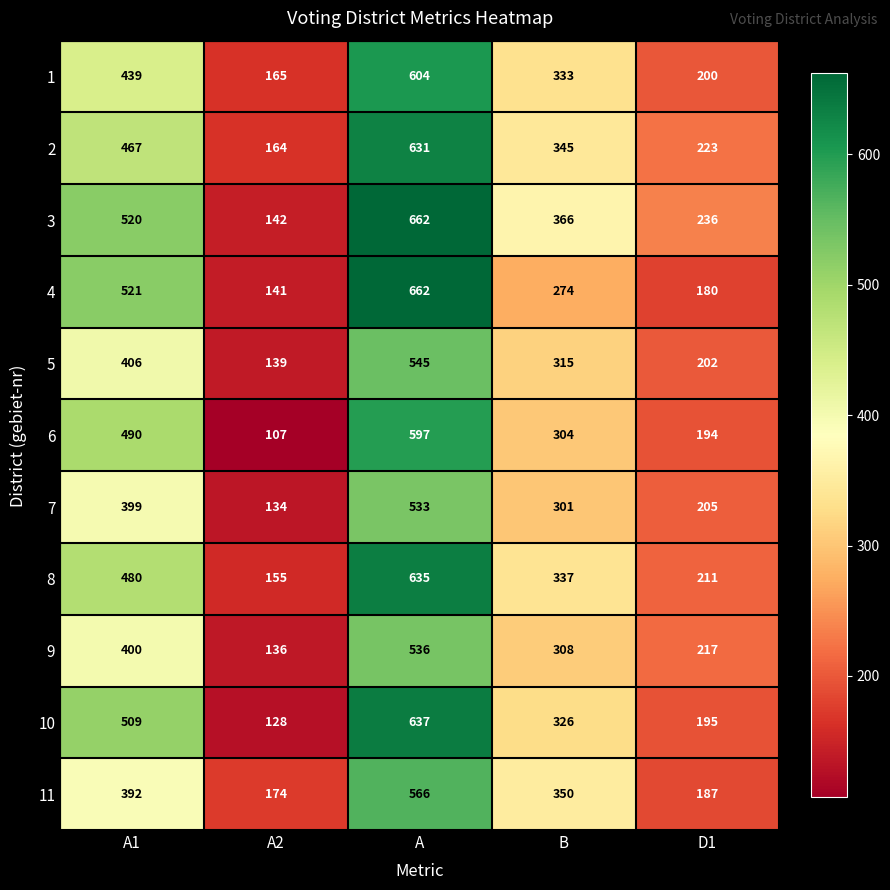

Rank the series at B from lowest to highest value.

4, 7, 6, 9, 5, 10, 1, 8, 2, 11, 3